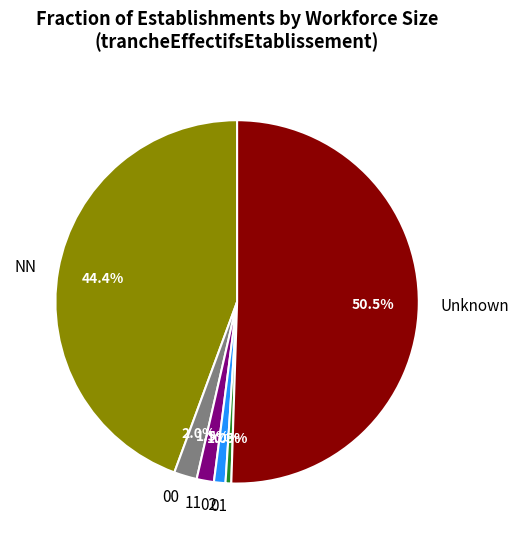

Which slice represents more than half of the pie?

Unknown